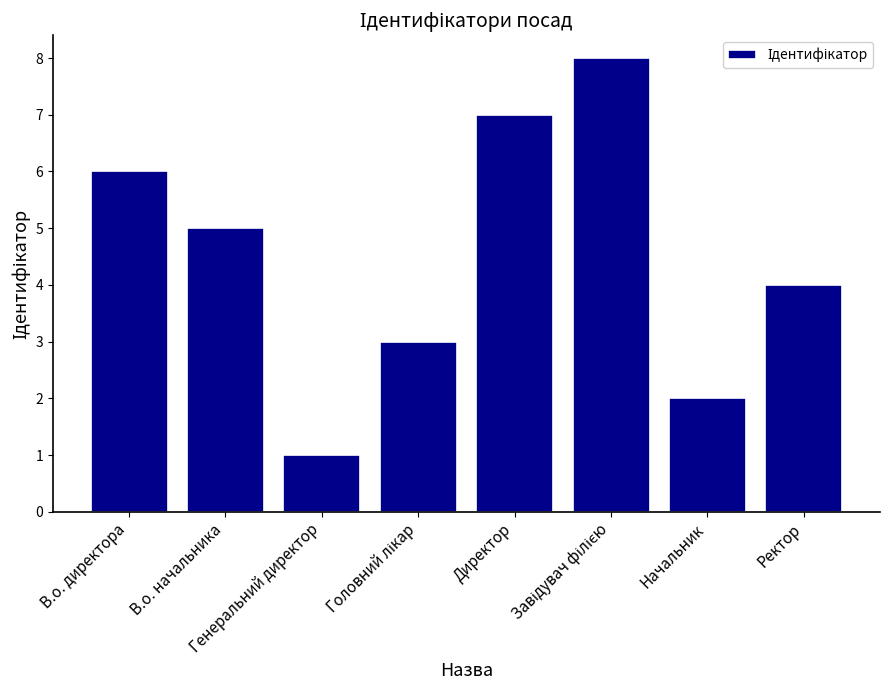

What is the change in value from В.о. начальника to Директор?

+2